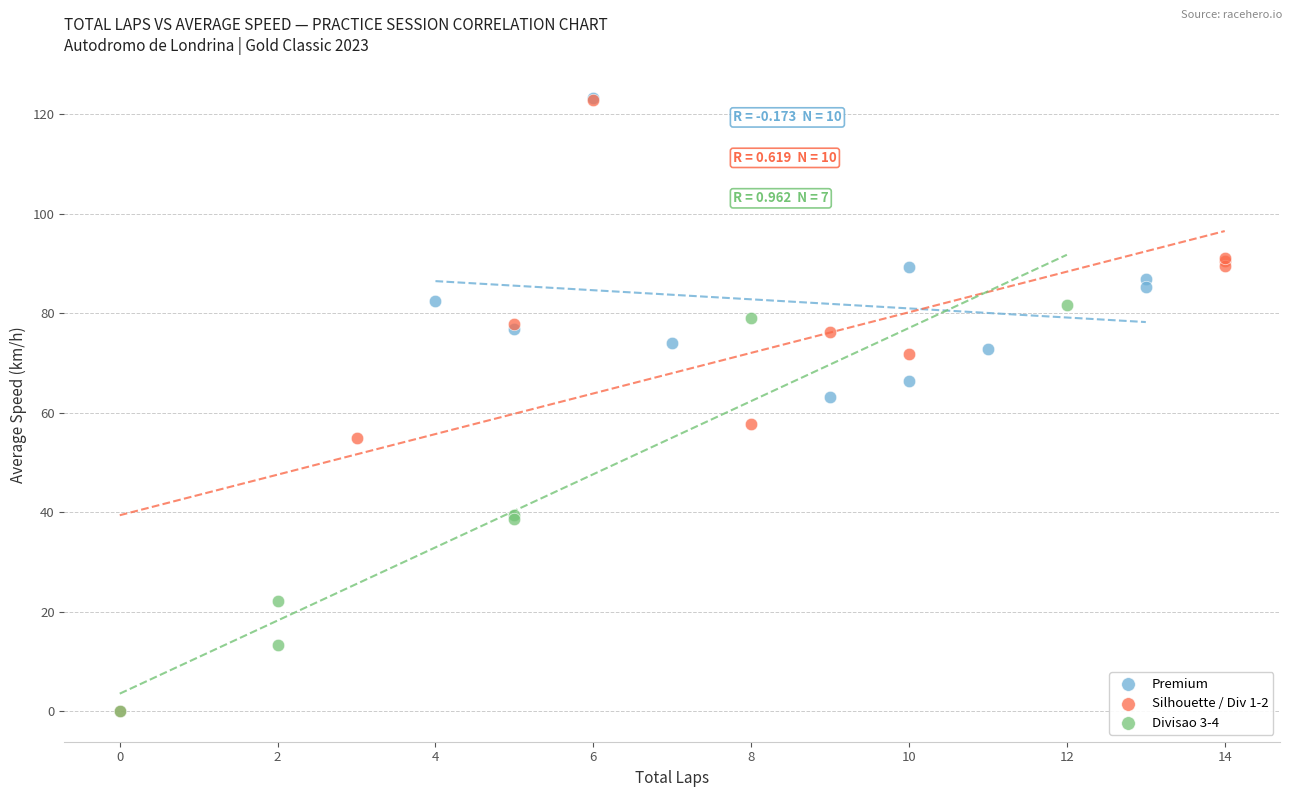

Which series has the widest spread of Y values?

Silhouette / Div 1-2